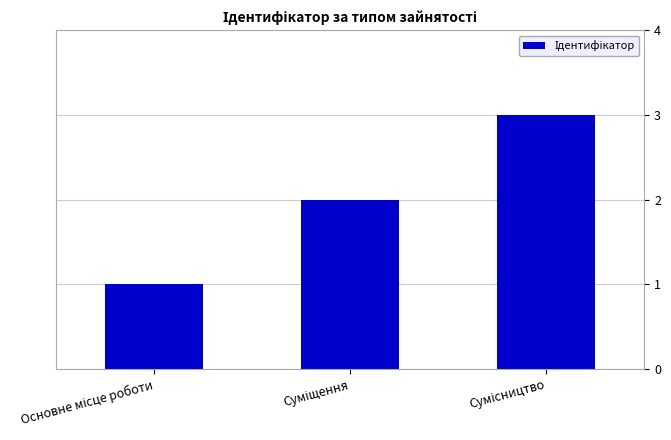

Are the bars horizontal?

No